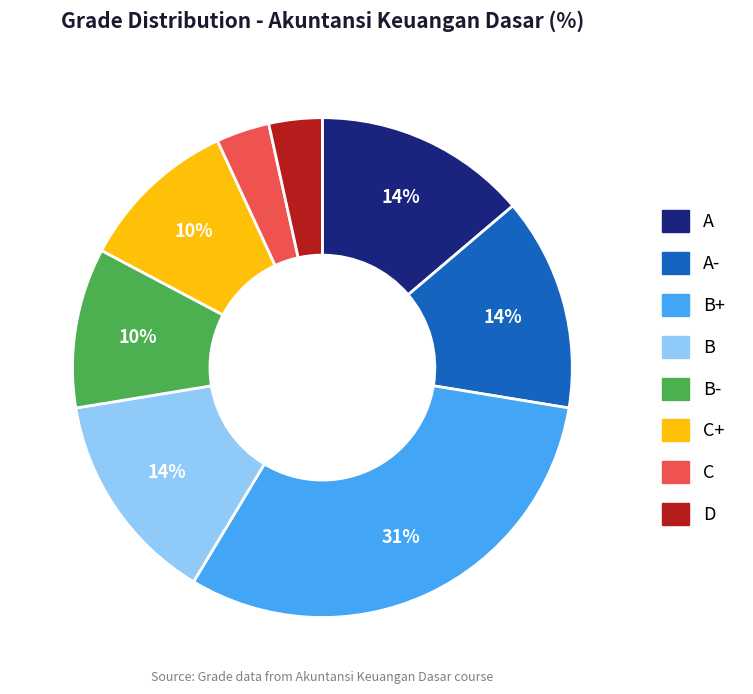

What percentage is the C slice, to the nearest percent?

3%